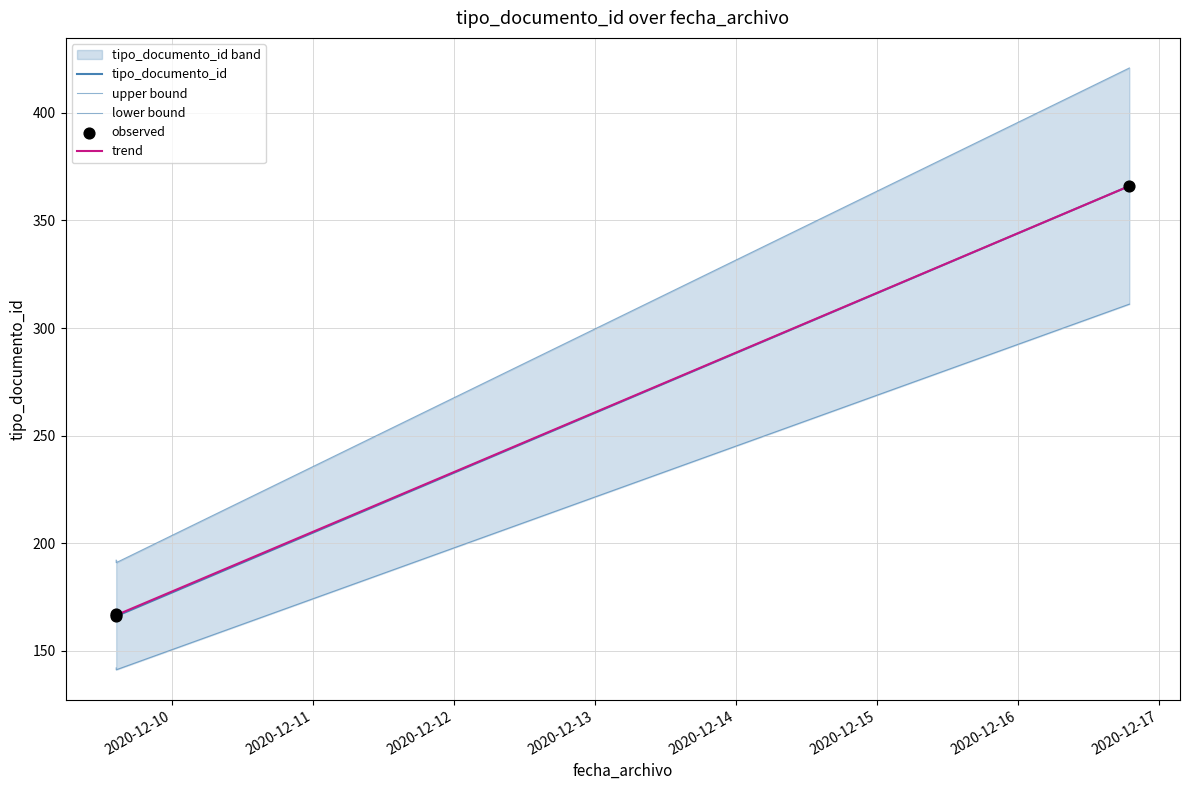

Which has a higher value, 2020-12-16 18:55:34 or 2020-12-09 14:30:44?

2020-12-16 18:55:34